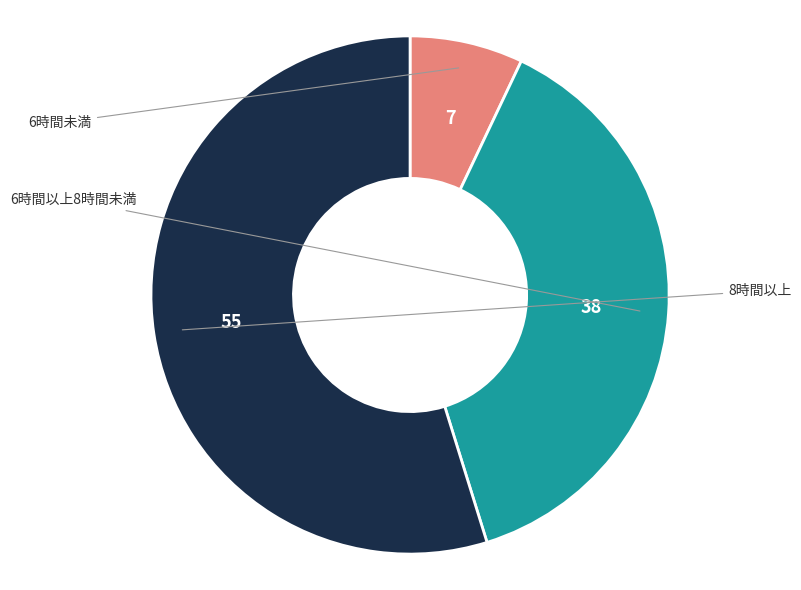

Does any single category account for the majority?

Yes